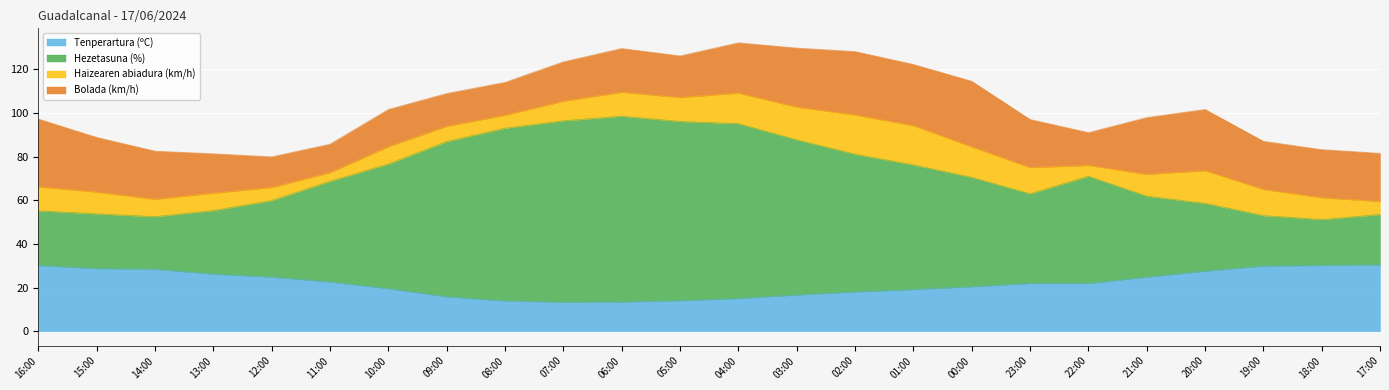

True or false: Hezetasuna (%) has more than 1 interior local peaks.

True